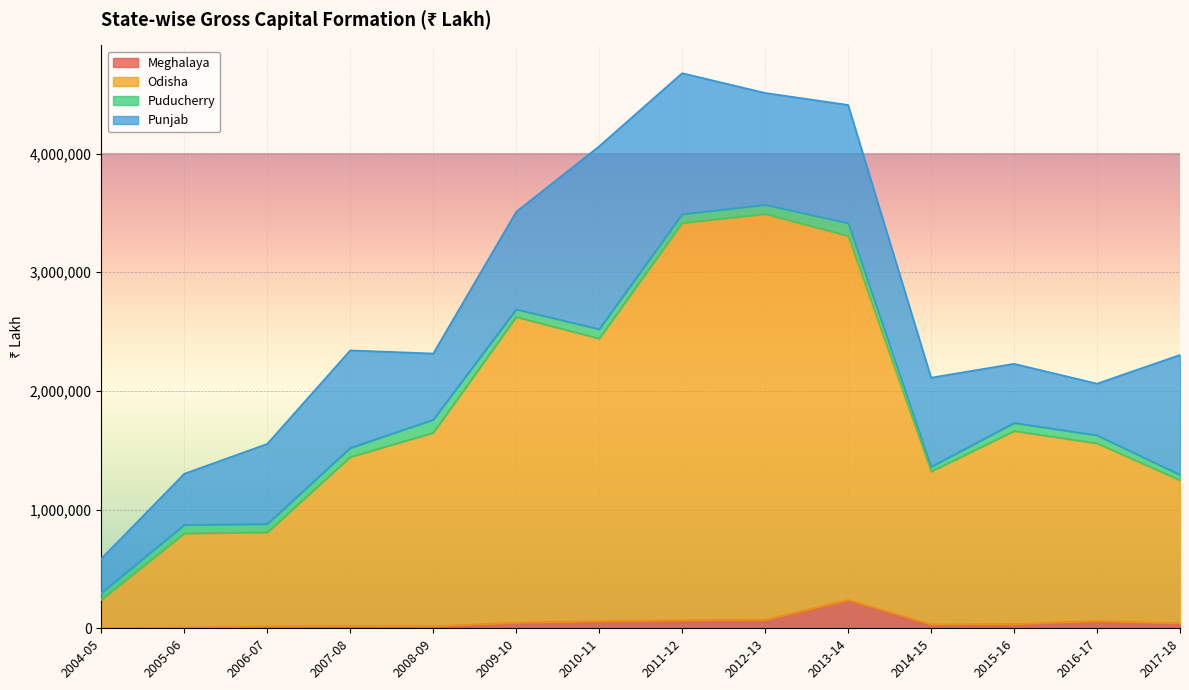

How many data points in Odisha are less than 1647556?

7